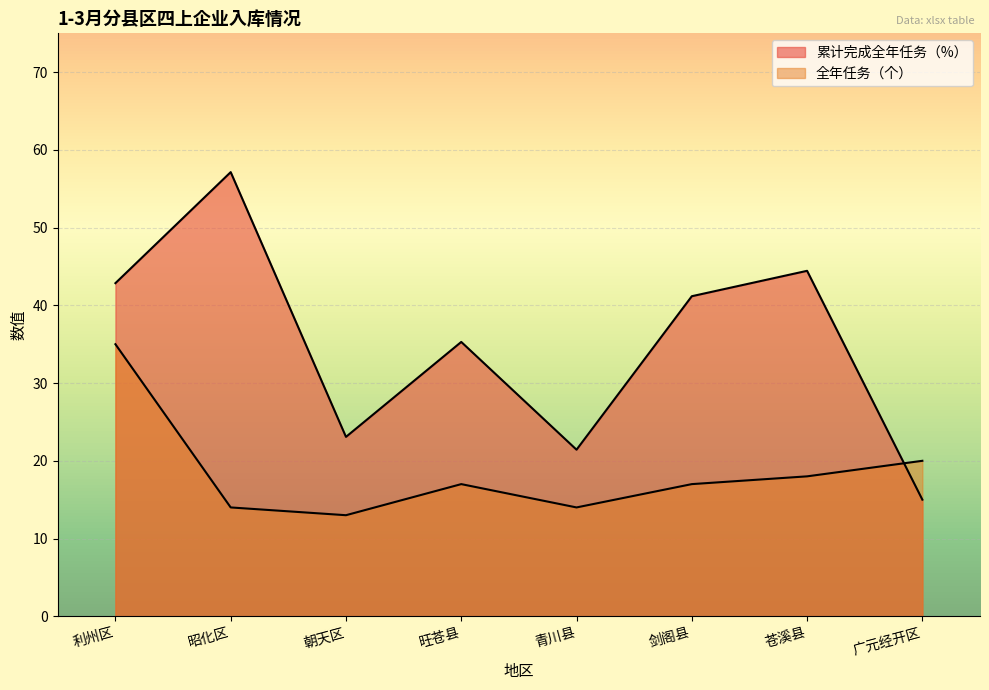

At which category does 全年任务（个） reach its first local peak?

旺苍县